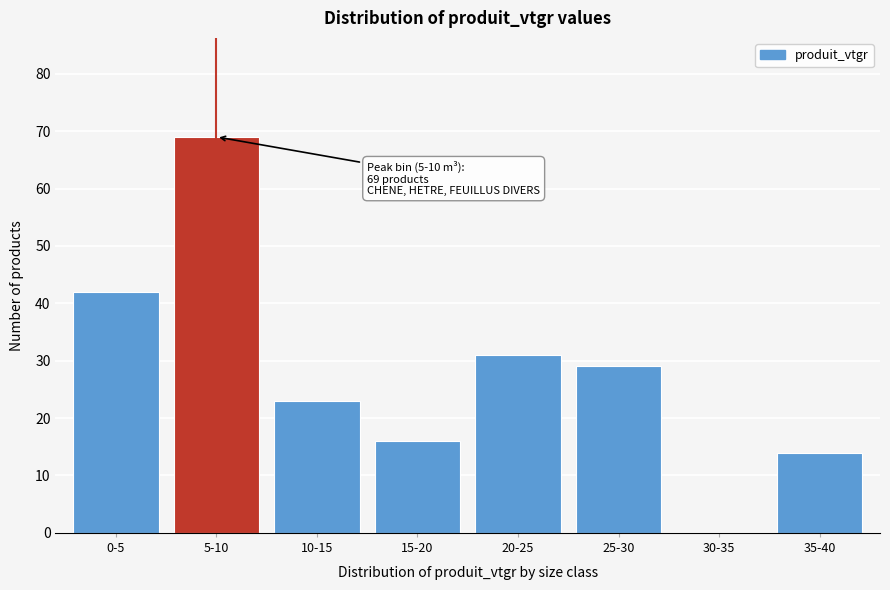

Reading left to right, list all the values displayed in this chart.

0-5=42	5-10=69	10-15=23	15-20=16	20-25=31	25-30=29	30-35=0	35-40=14